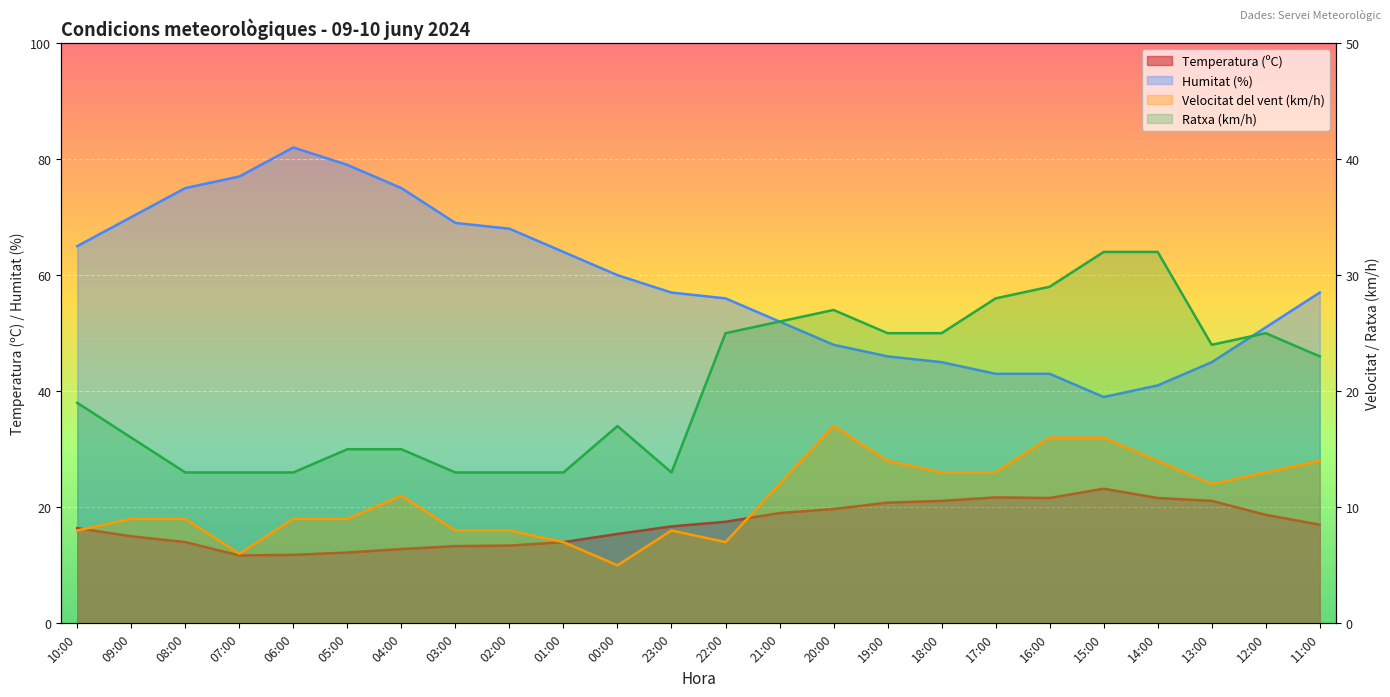

What is the label of the 1st point from the left?

10:00